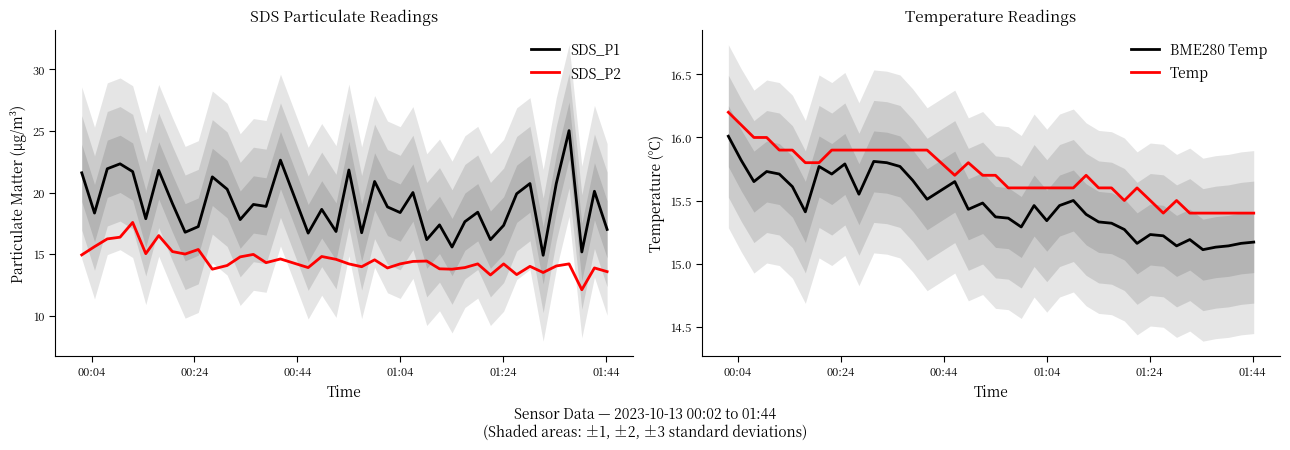

True or false: SDS_P2 and SDS_P1 cross at least once.

False